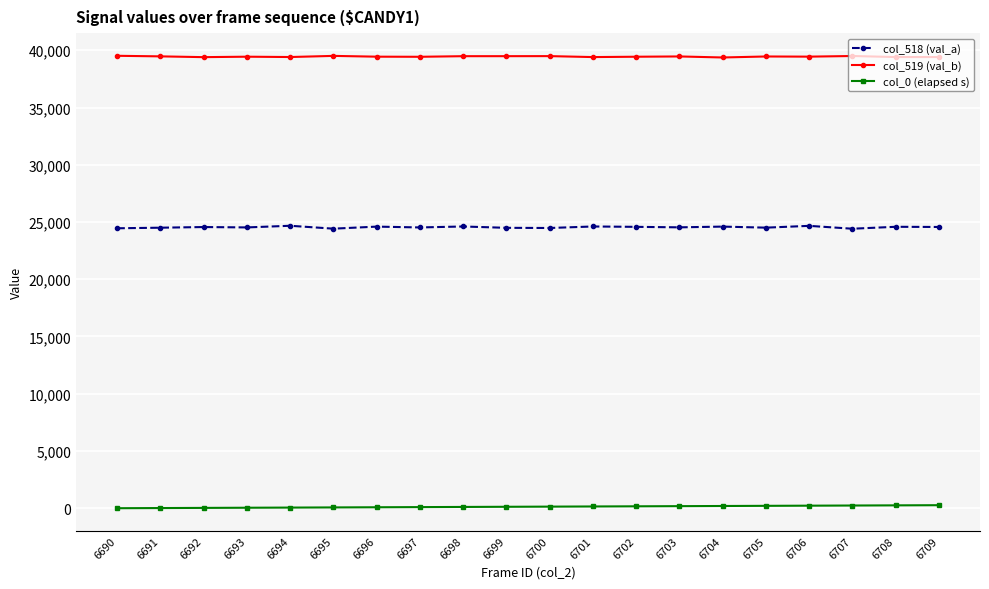

What is the value of the col_519 (val_b) point at the 8th from the left?

39430.0